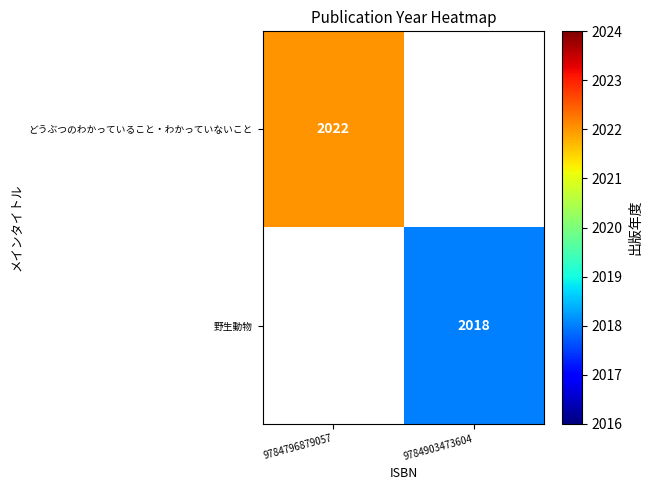

The value of どうぶつのわかっていること・わかっていないこと at 9784796879057 is 2022. True or false?

True